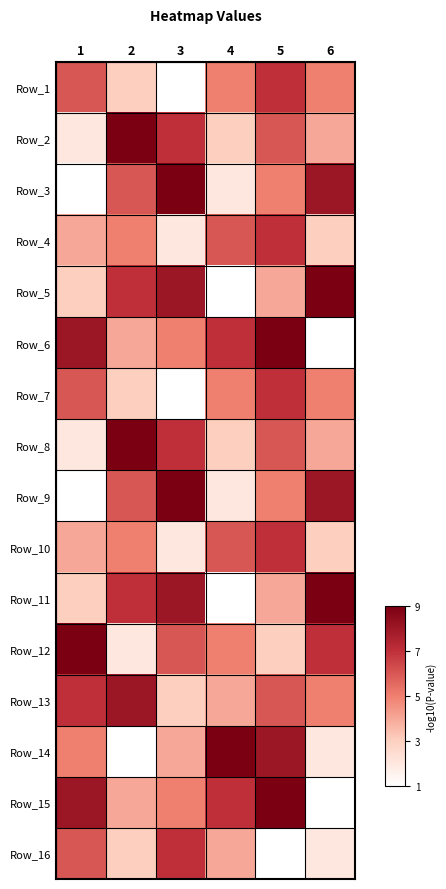

What is the total value across all series at 6?

76